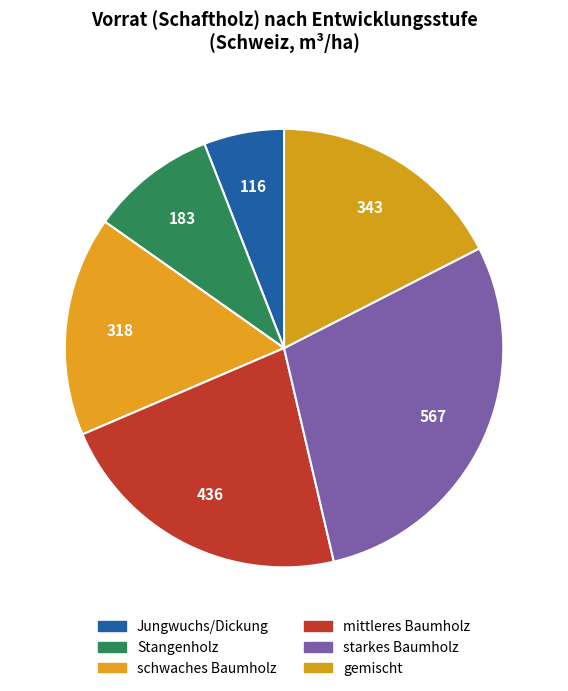

How many segments does this pie chart have?

6